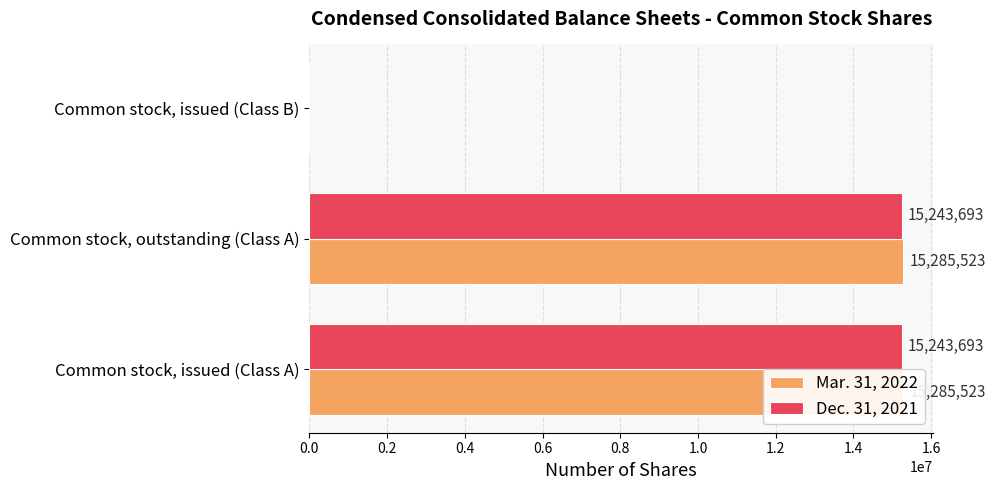

How many bars are there in total?

6